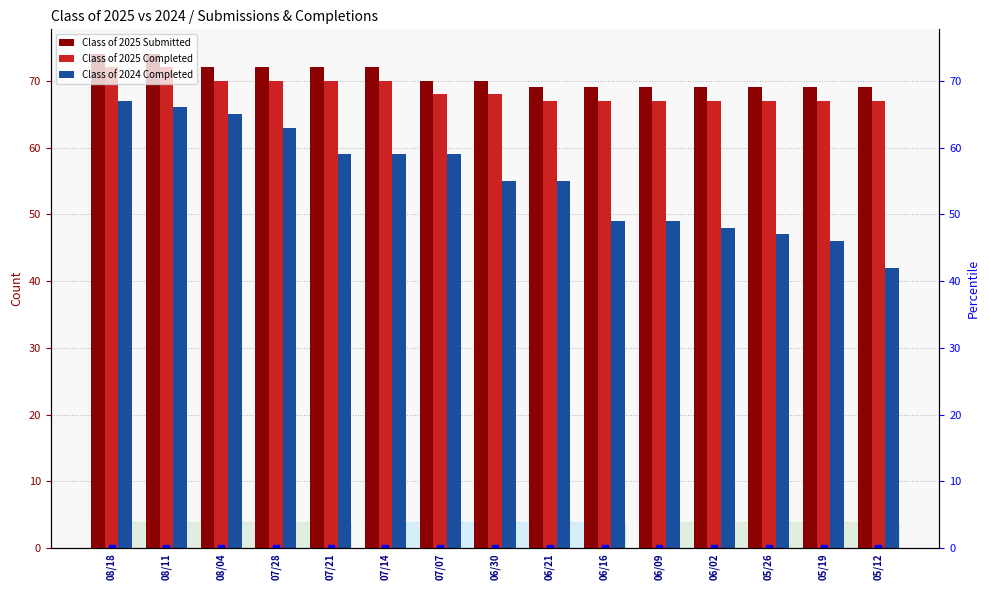

Where is Class of 2025 Submitted nearest to the value 71?

08/04